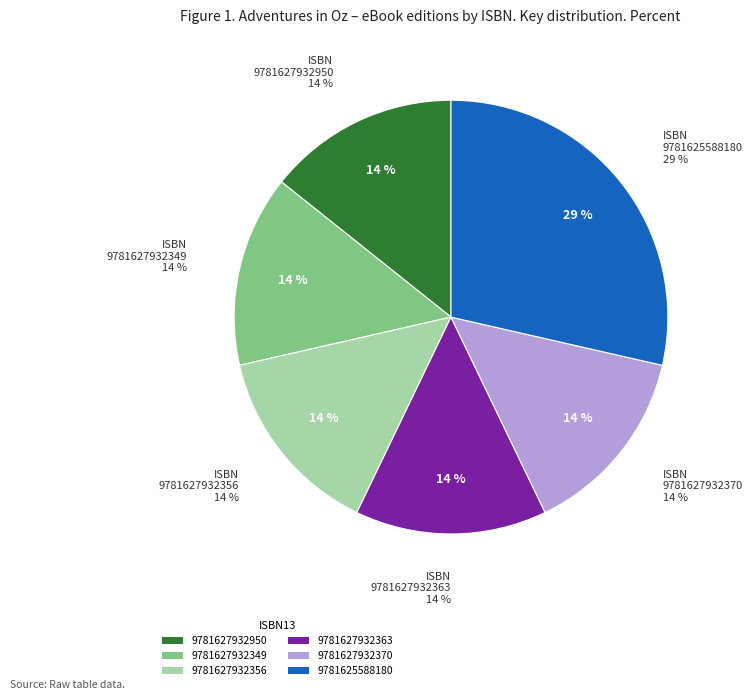

How many segments does this pie chart have?

6